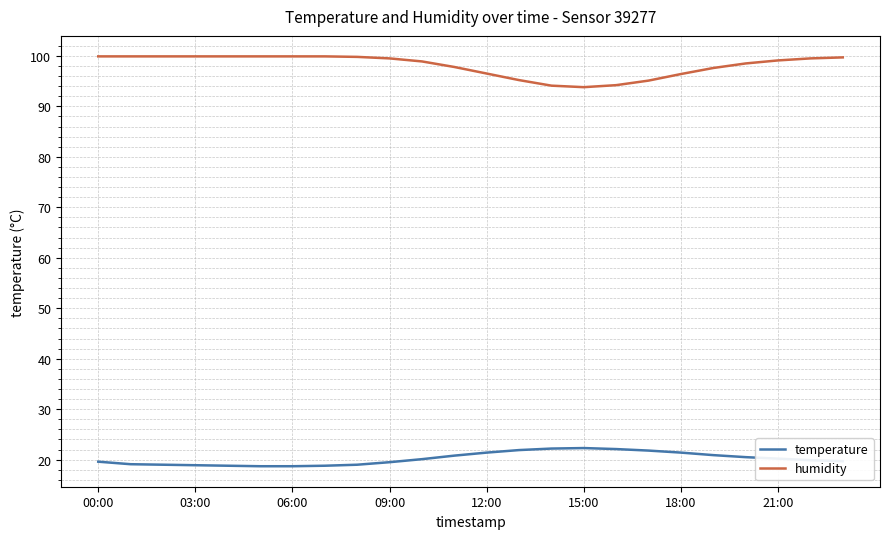

Which series has the largest total across all categories?

humidity